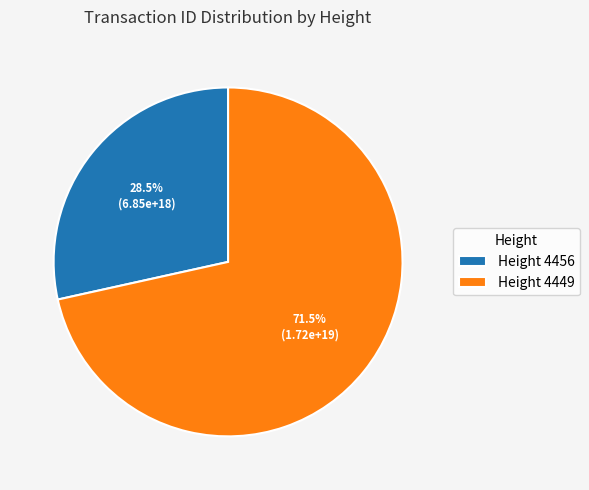

Is there any slice that represents more than half of the pie?

Yes